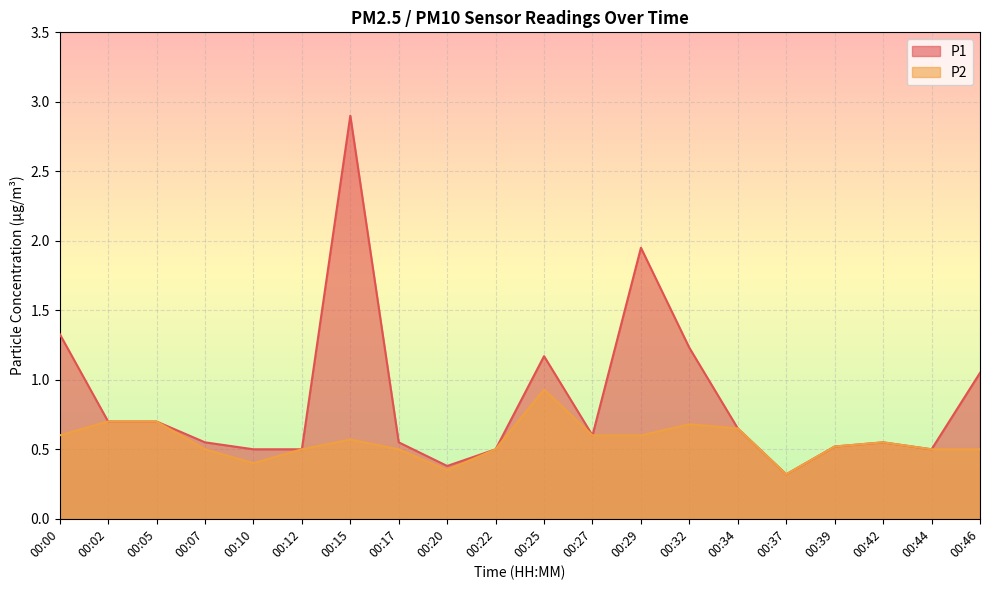

Which category has the lowest value in the P2 series?

00:37